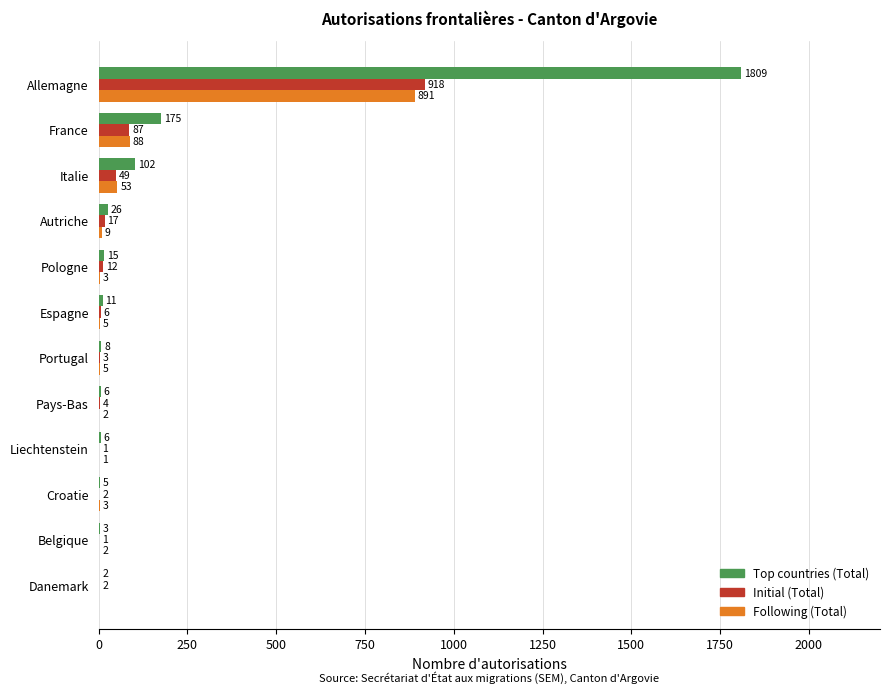

Is it true that Initial (Total) equals 87 at France?

True